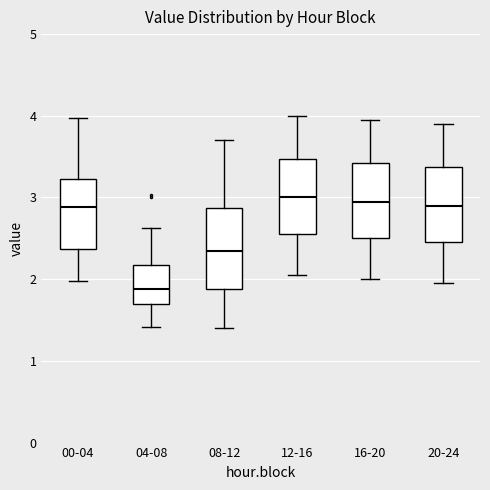

Reading left to right, transcribe this box plot: for each box, give where its median line is, the range the box spans, and where its two whiskers end, as read against the y-axis. The values are not printed on the chart, so give them approximately, as read against the axis.

00-04: median 2.9, box 2.4 to 3.2, whiskers 2.0 to 4.0
04-08: median 1.9, box 1.7 to 2.2, whiskers 1.4 to 2.6
08-12: median 2.4, box 1.9 to 2.9, whiskers 1.4 to 3.7
12-16: median 3.0, box 2.6 to 3.5, whiskers 2.1 to 4.0
16-20: median 3.0, box 2.5 to 3.4, whiskers 2.0 to 4.0
20-24: median 2.9, box 2.5 to 3.4, whiskers 2.0 to 3.9